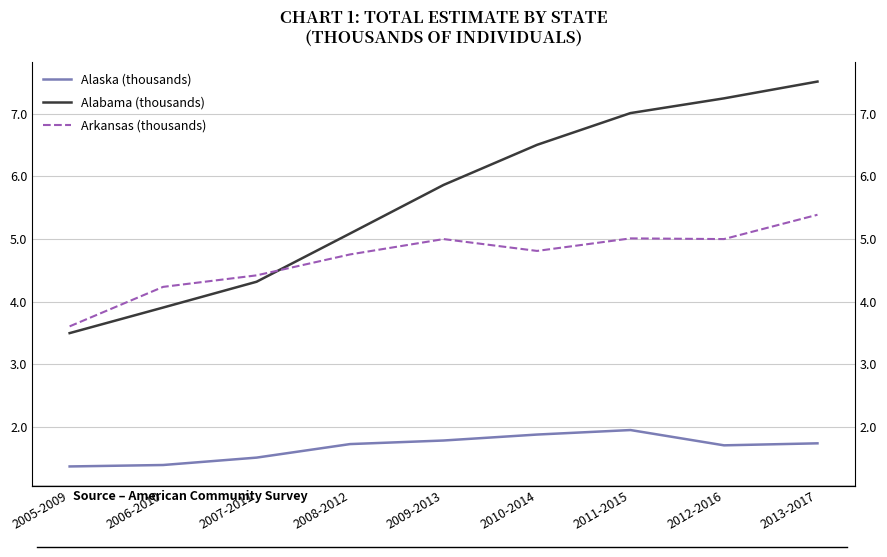

What are all the series names shown in the legend?

Alaska (thousands), Alabama (thousands), Arkansas (thousands)